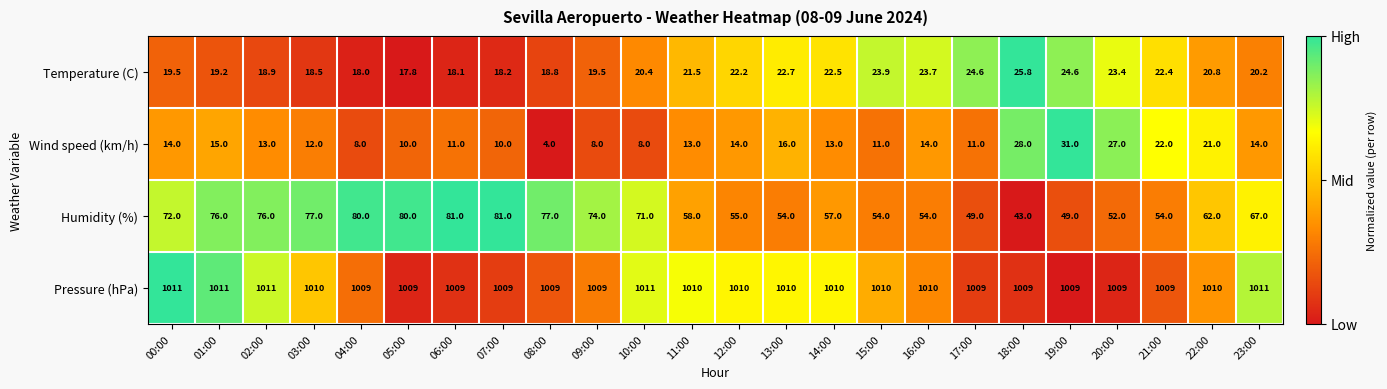

What is the difference between the second highest and second lowest values in the Wind speed (km/h) series?

20.0